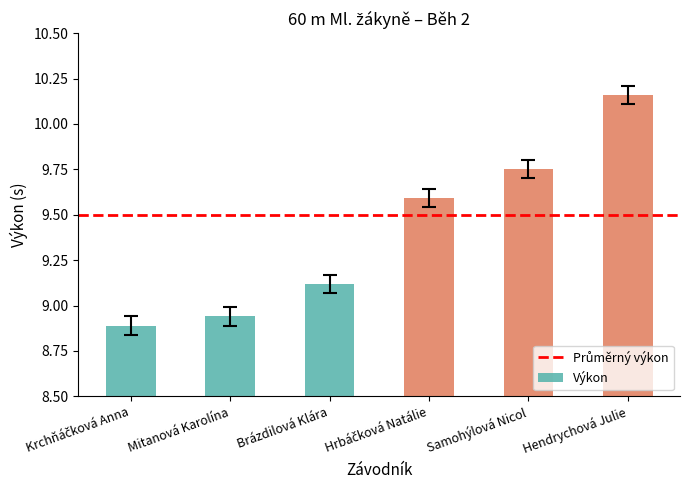

Which category has the highest value across all series?

Hendrychová Julie